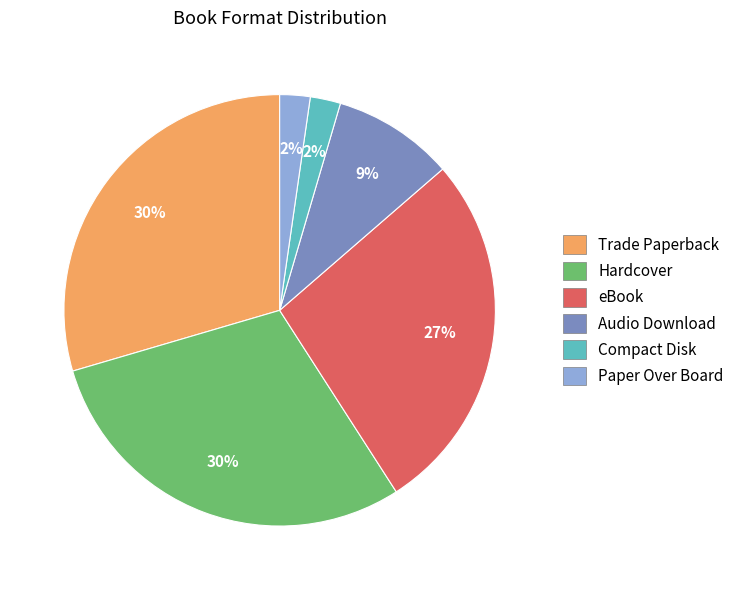

True or false: Compact Disk accounts for 2% of the total.

True